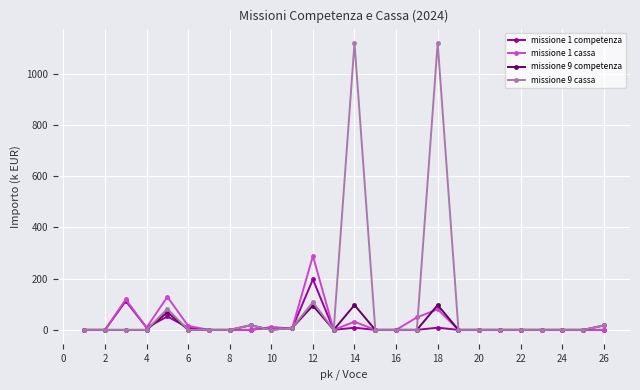

What is the highest value of the missione 9 cassa series?

1119.3